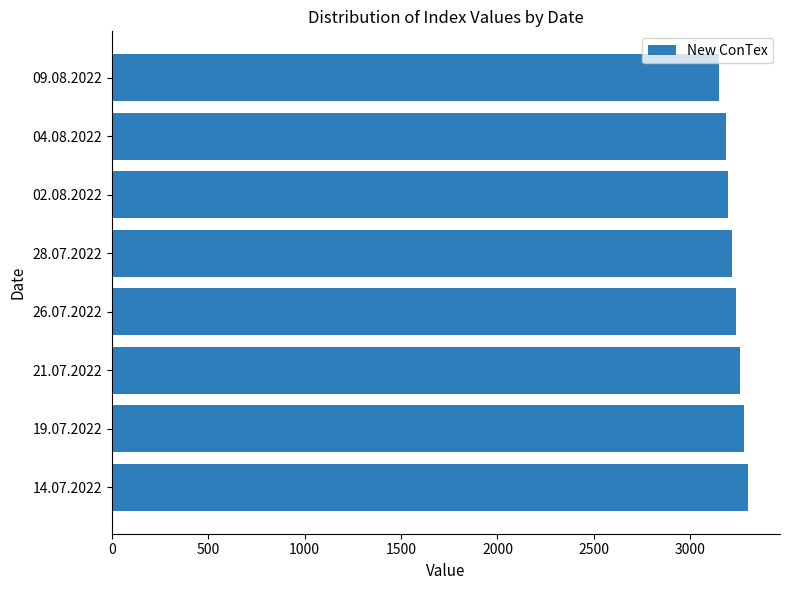

What is the minimum value shown in the chart?

3148